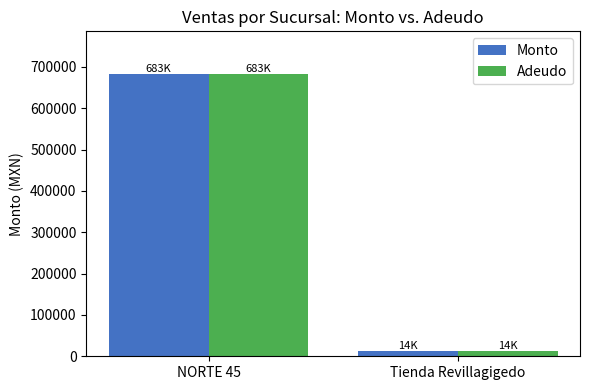

Is it true that Monto equals 888419.5 at NORTE 45?

False